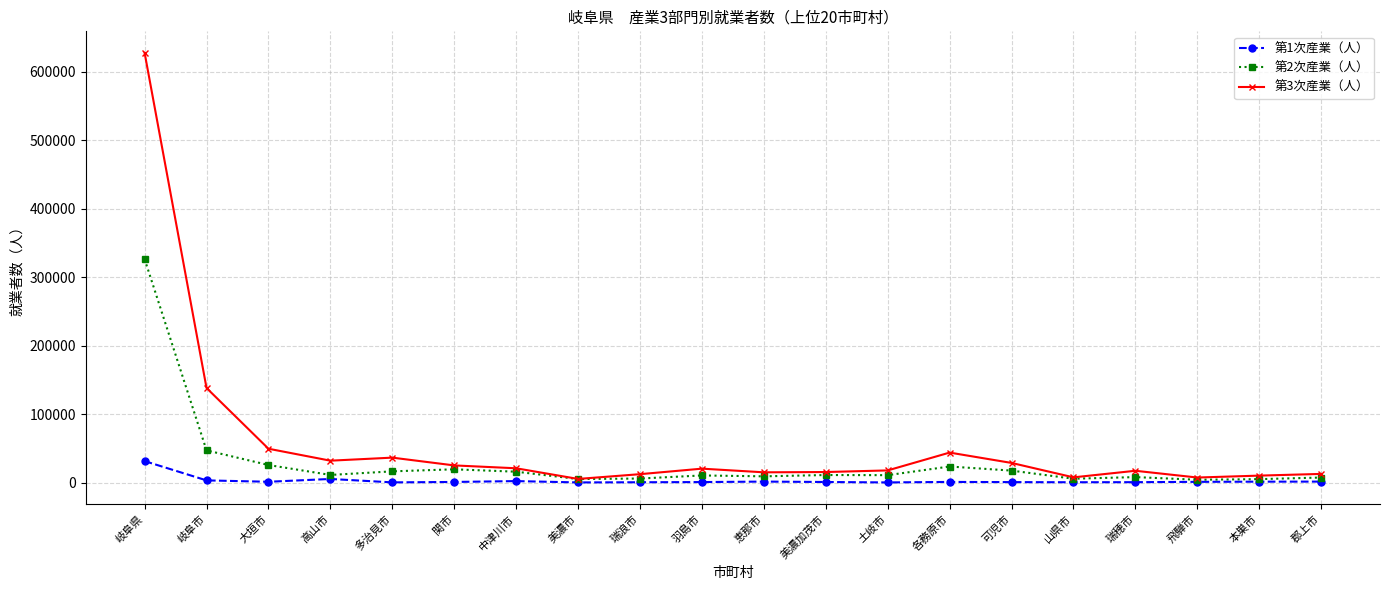

What is the difference between the maximum and minimum values in the 第2次産業（人） series?

322265